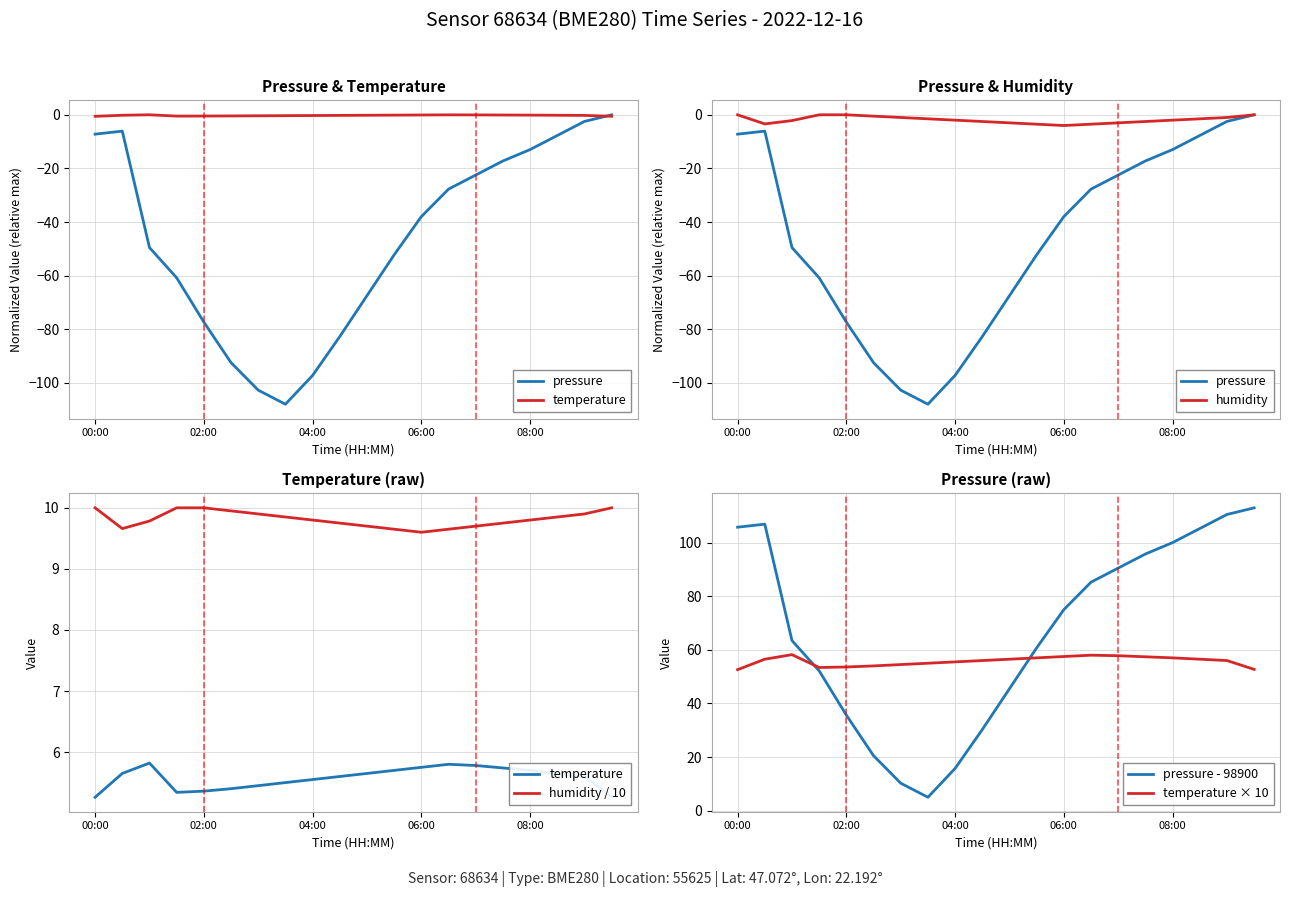

True or false: pressure - 98900 and temperature × 10 cross at least once.

True